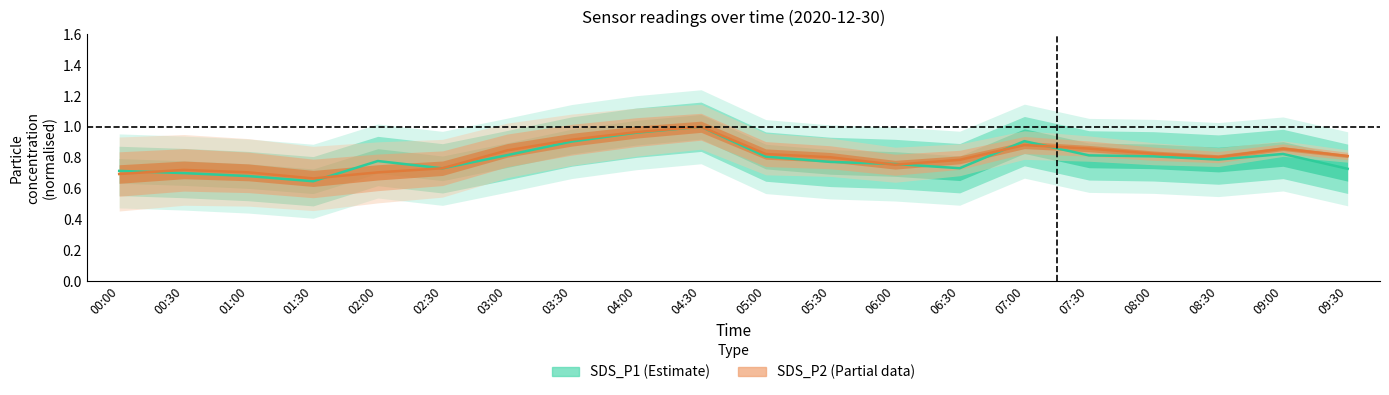

What is the minimum value for SDS_P2?

0.7